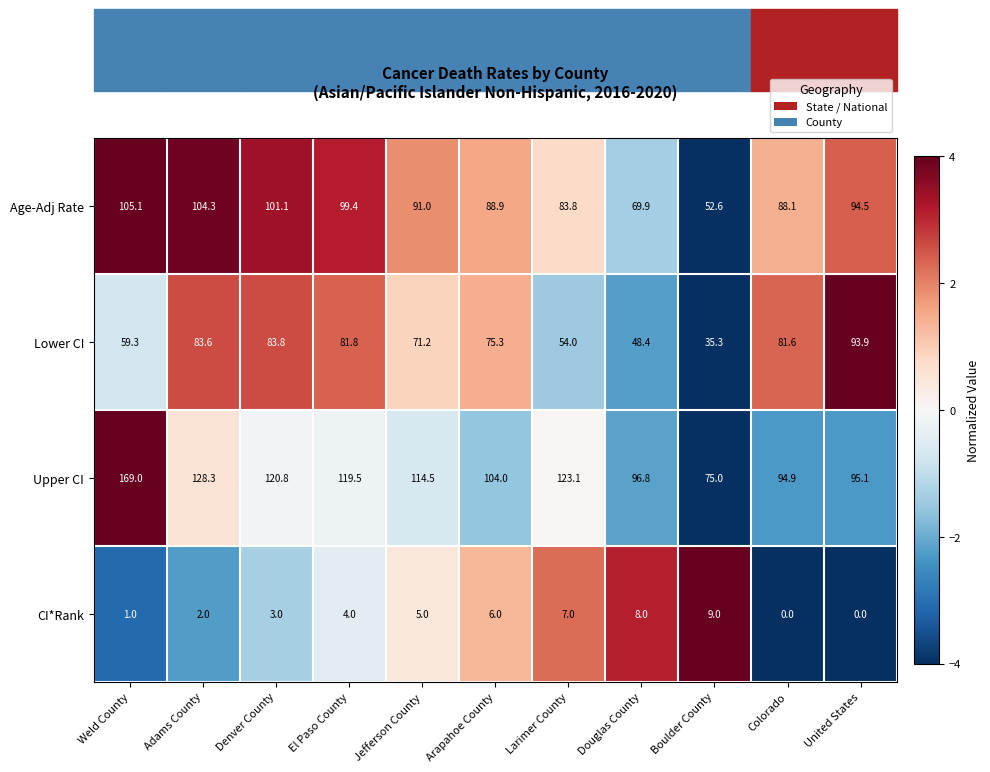

At which label does Upper CI first exceed 114?

Weld County